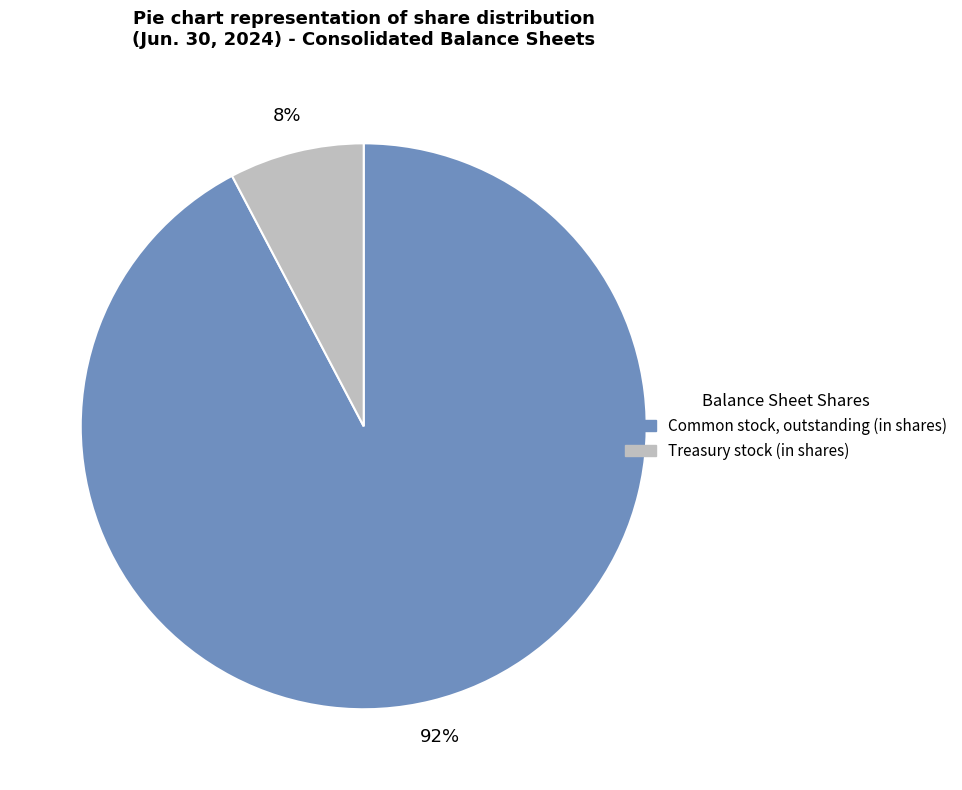

What is the largest slice in the pie chart?

Common stock, outstanding (in shares)